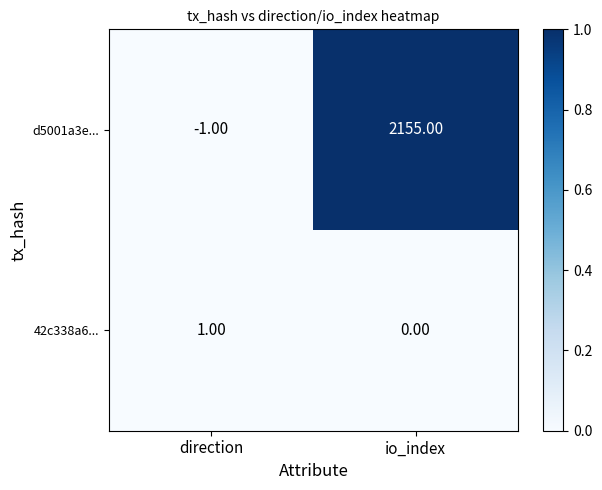

Which category has the highest value in the d5001a3e... series?

io_index